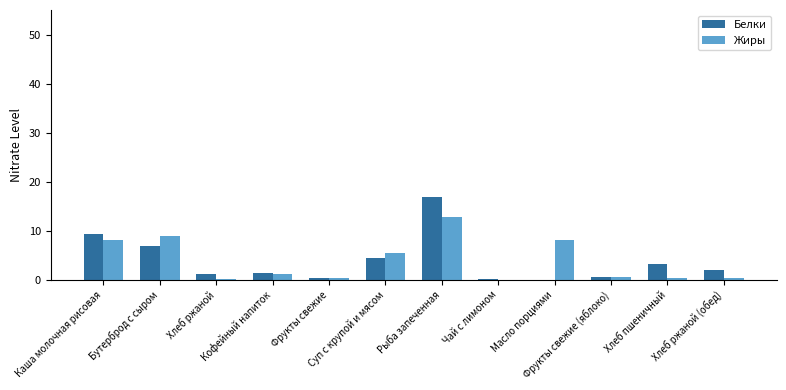

Where does the Жиры series first go above 1?

Каша молочная рисовая